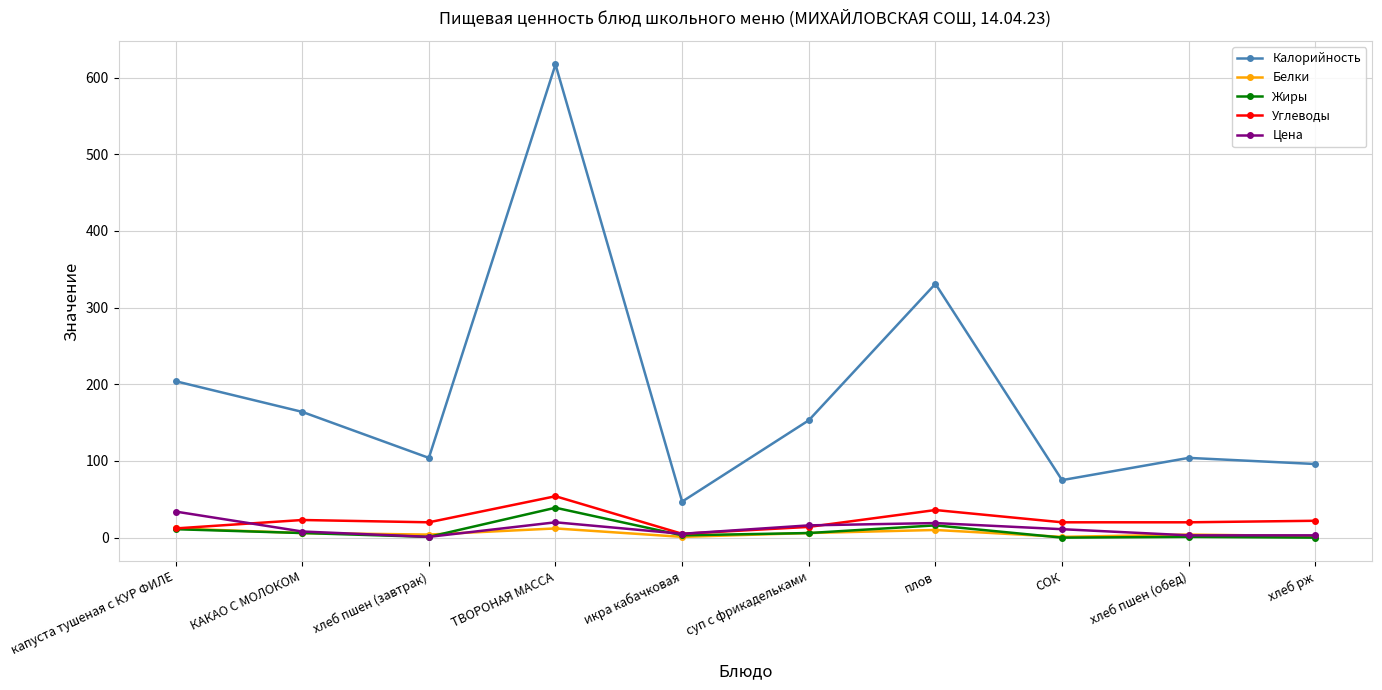

What is the difference between the maximum and second lowest values in the Белки series?

11